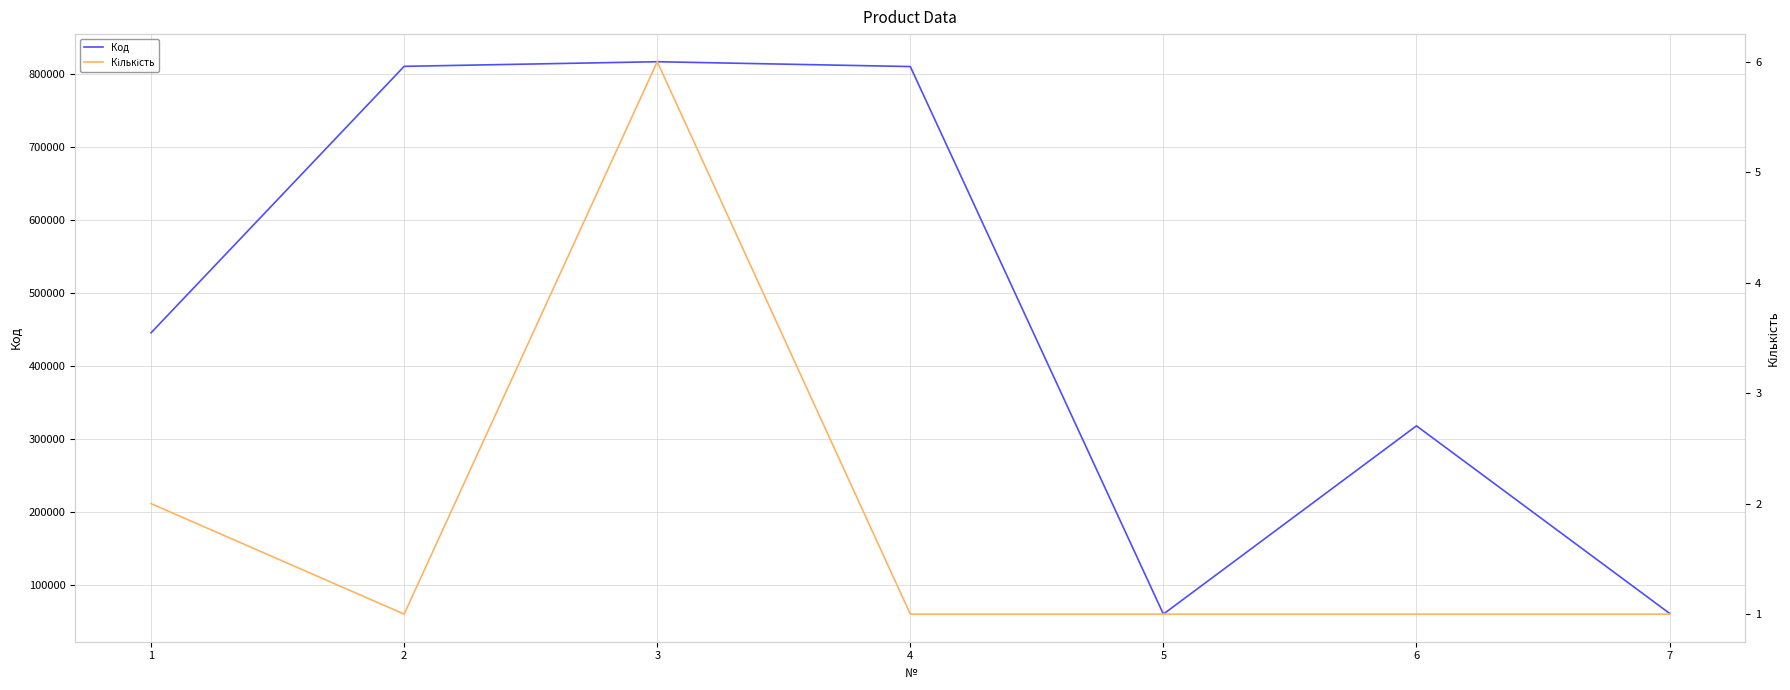

Which series has the largest total across all categories?

Код